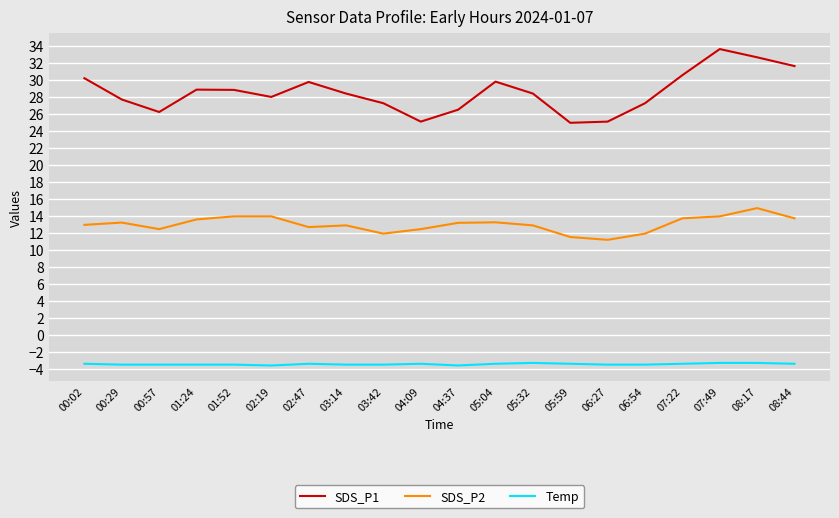

What is the sum of the SDS_P2 values at 00:29 and 01:52?

27.1